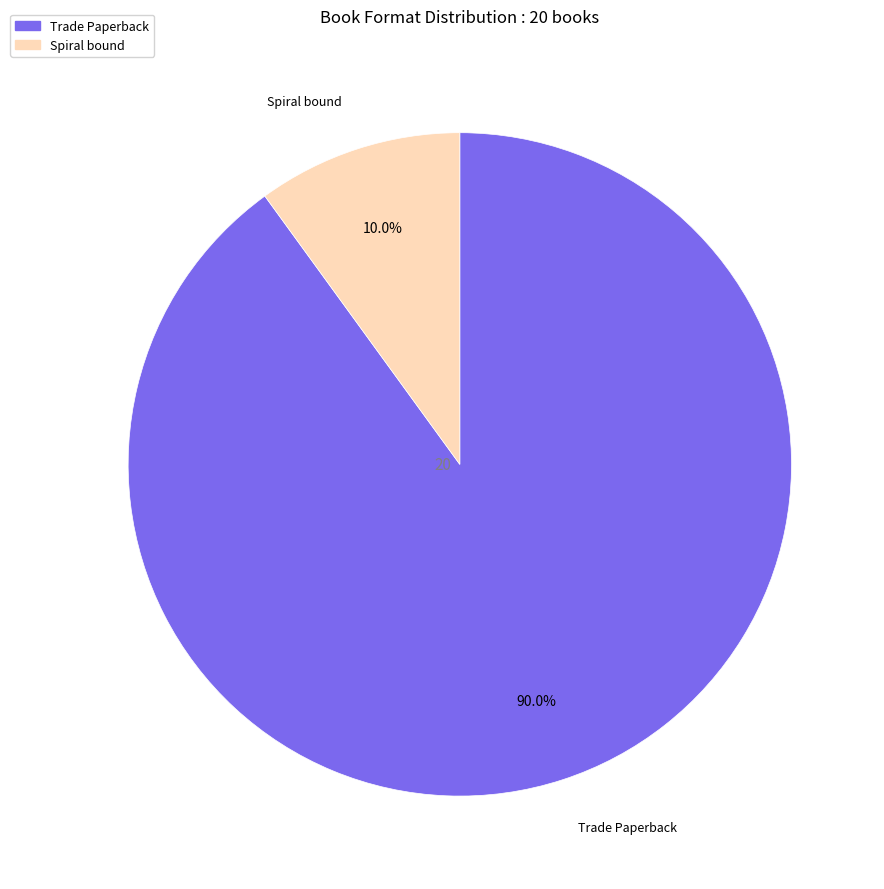

Does any single category account for the majority?

Yes